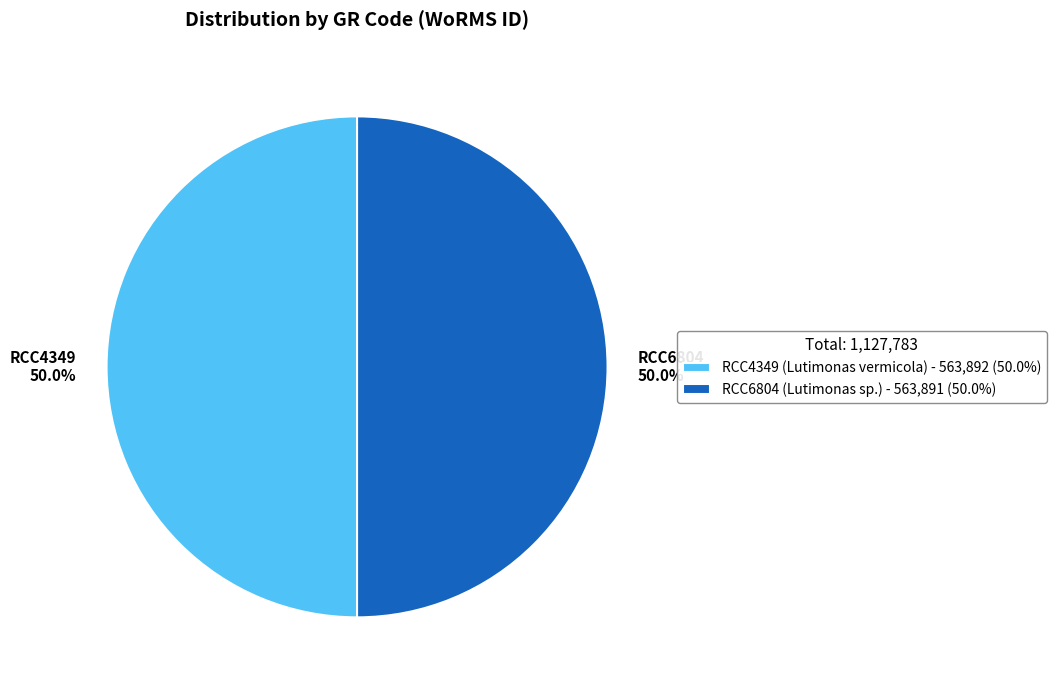

What portion of the pie excludes RCC4349 (Lutimonas vermicola) - 563,892 (50.0%)?

50.0%